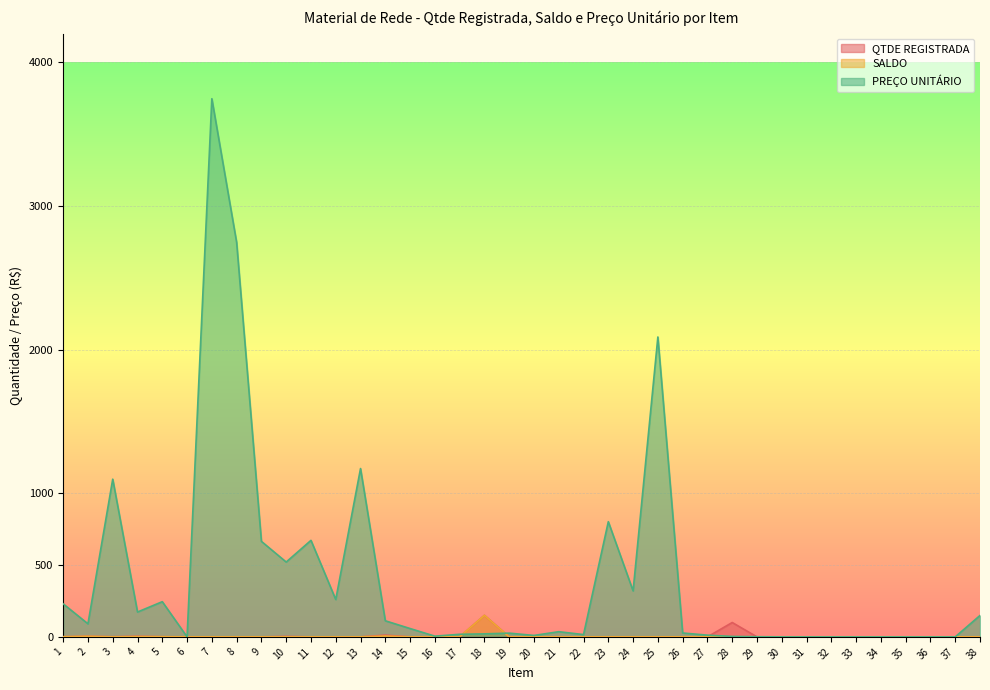

Where do PREÇO UNITÁRIO and SALDO first cross each other?

17 and 18